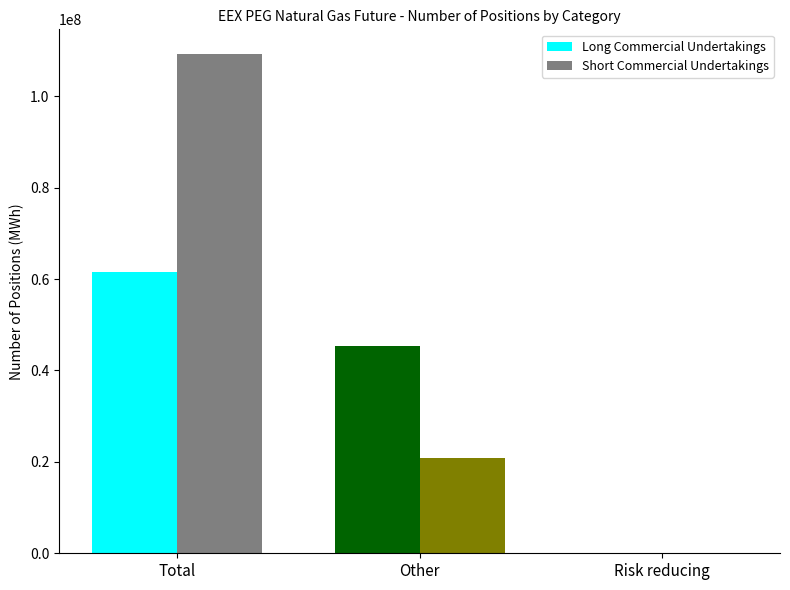

Which series has the widest spread of values?

Short Commercial Undertakings